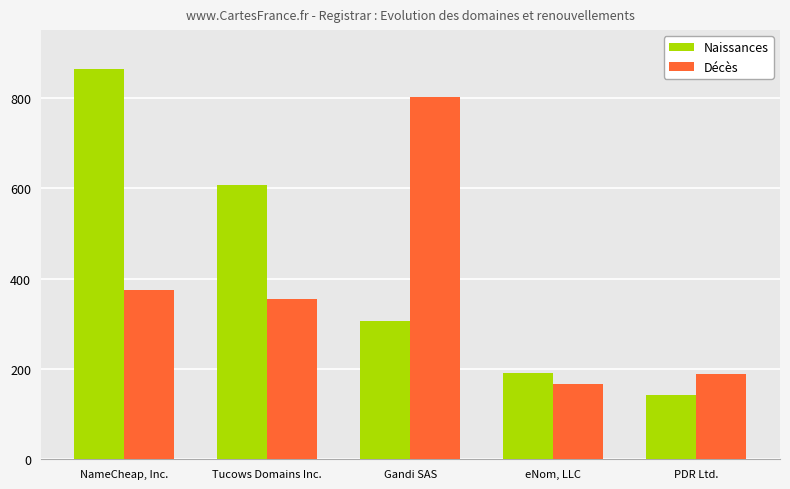

True or false: Naissances has a value of 608 at Tucows Domains Inc..

True